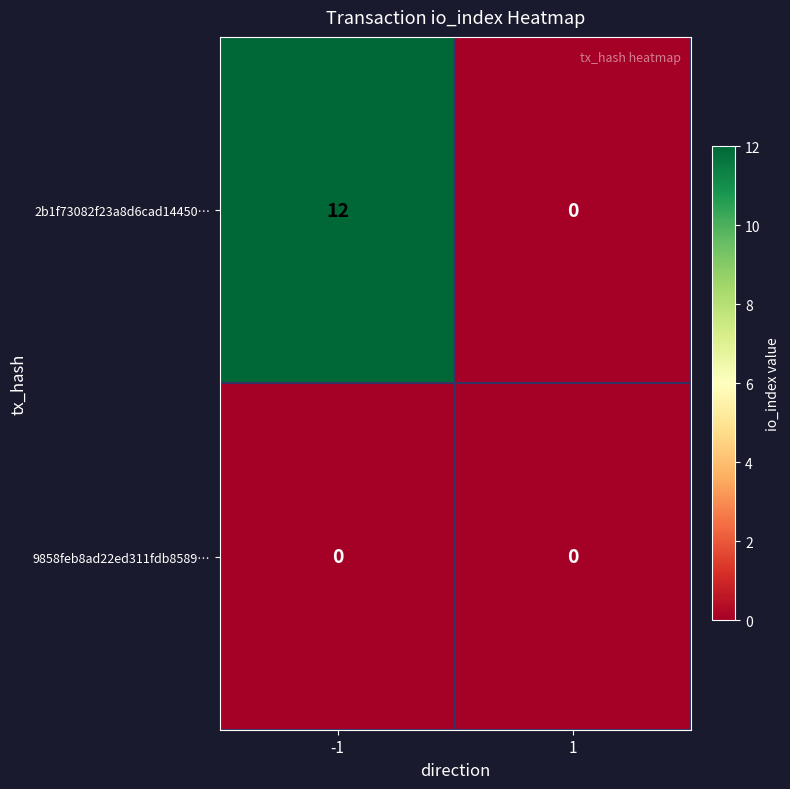

What is the sum of the 2b1f73082f23a8d6cad14450… values at -1 and 1?

12